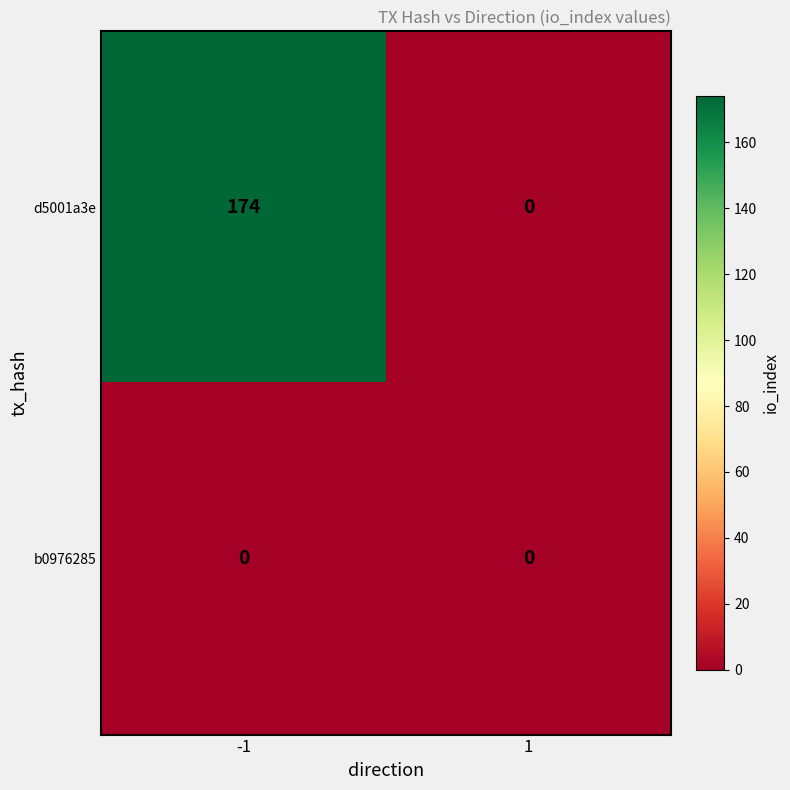

What is the sum of the d5001a3e values at -1 and 1?

174